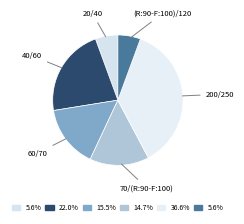

Is there any slice that represents more than half of the pie?

No